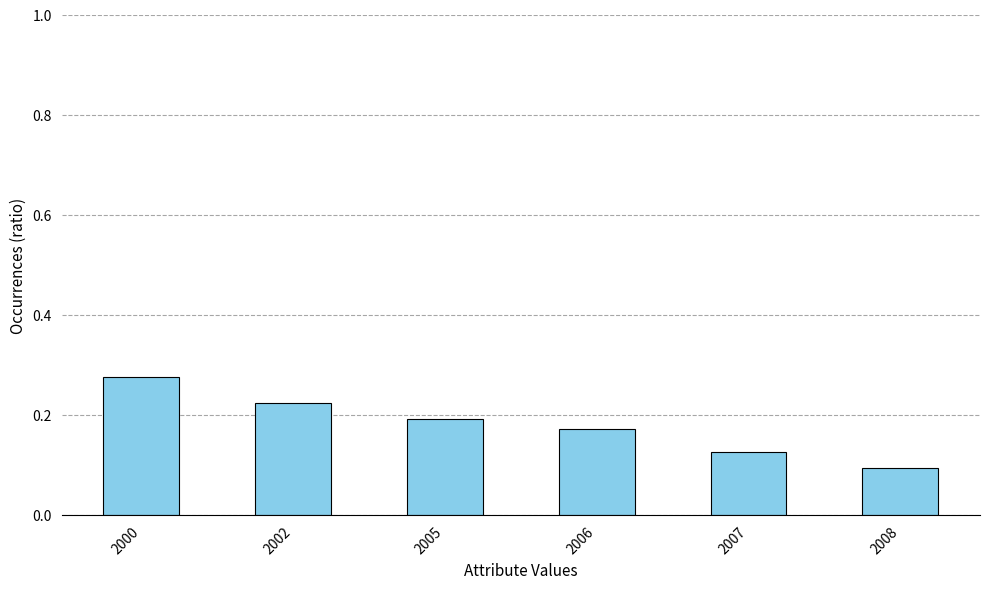

How many categories are shown in the chart?

6